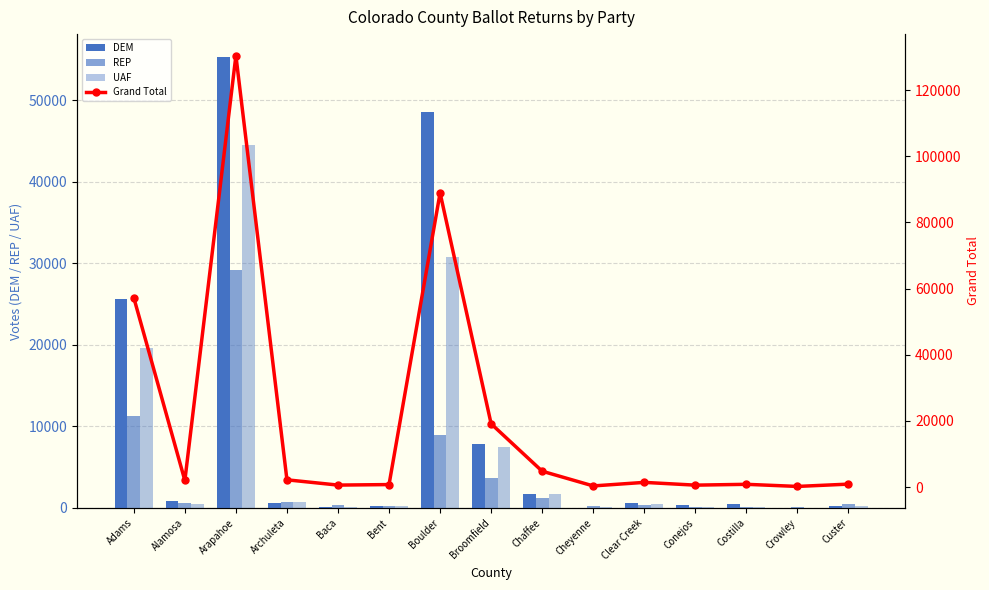

What is the sum of the DEM values at Chaffee and Boulder?

50340